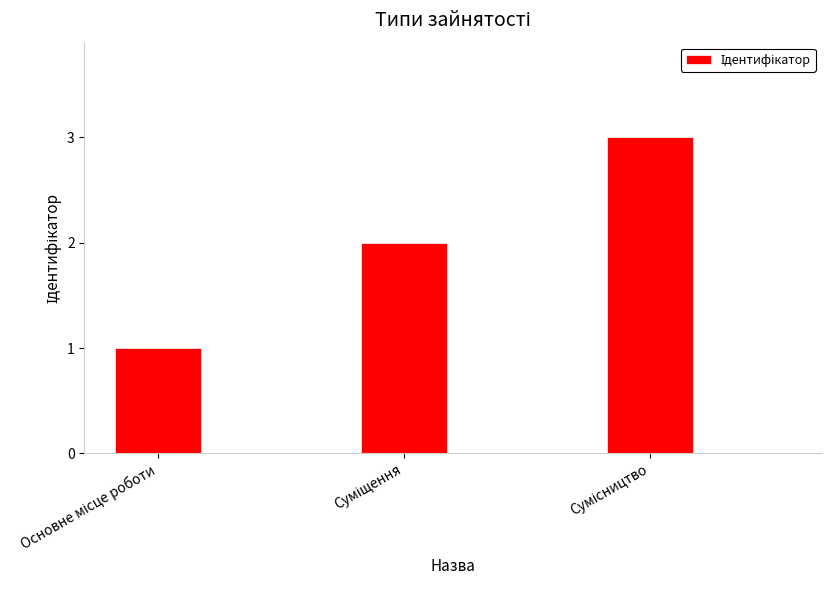

What is the sum of all values?

6